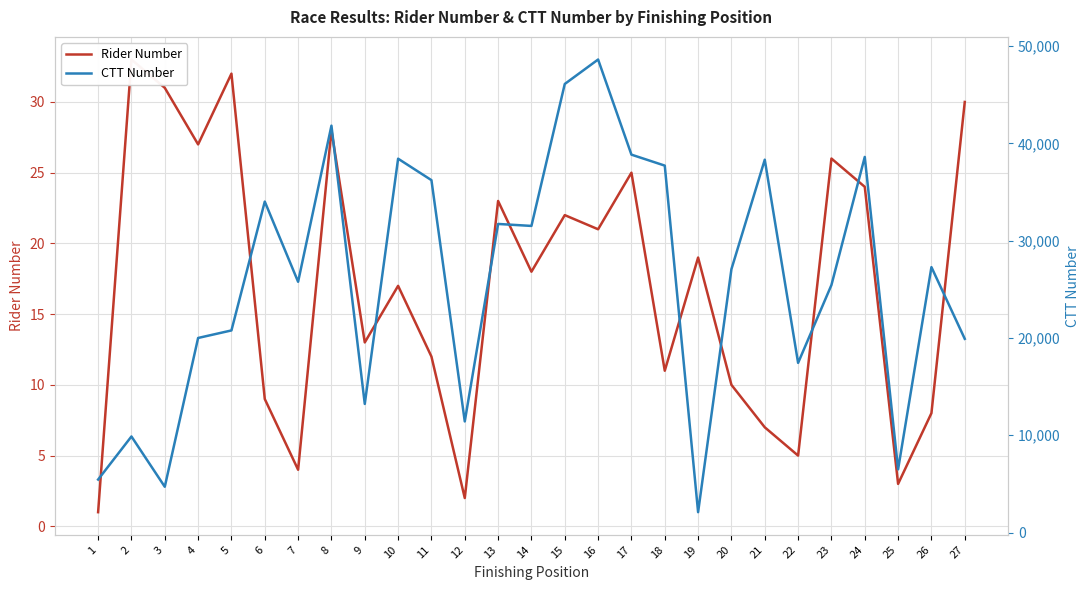

True or false: Rider Number and CTT Number intersect in this chart.

False